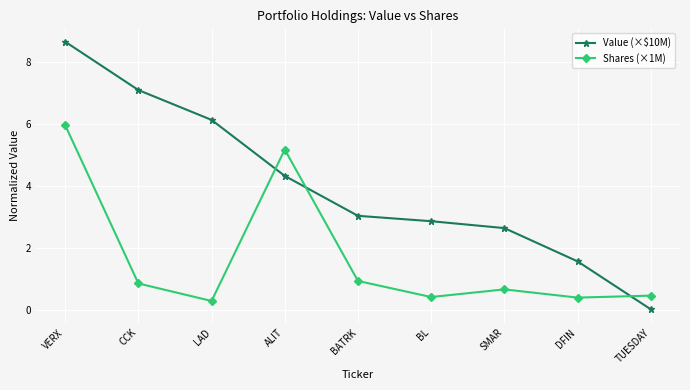

What is the value of the Value (×$10M) point at the 5th from the left?

3.0